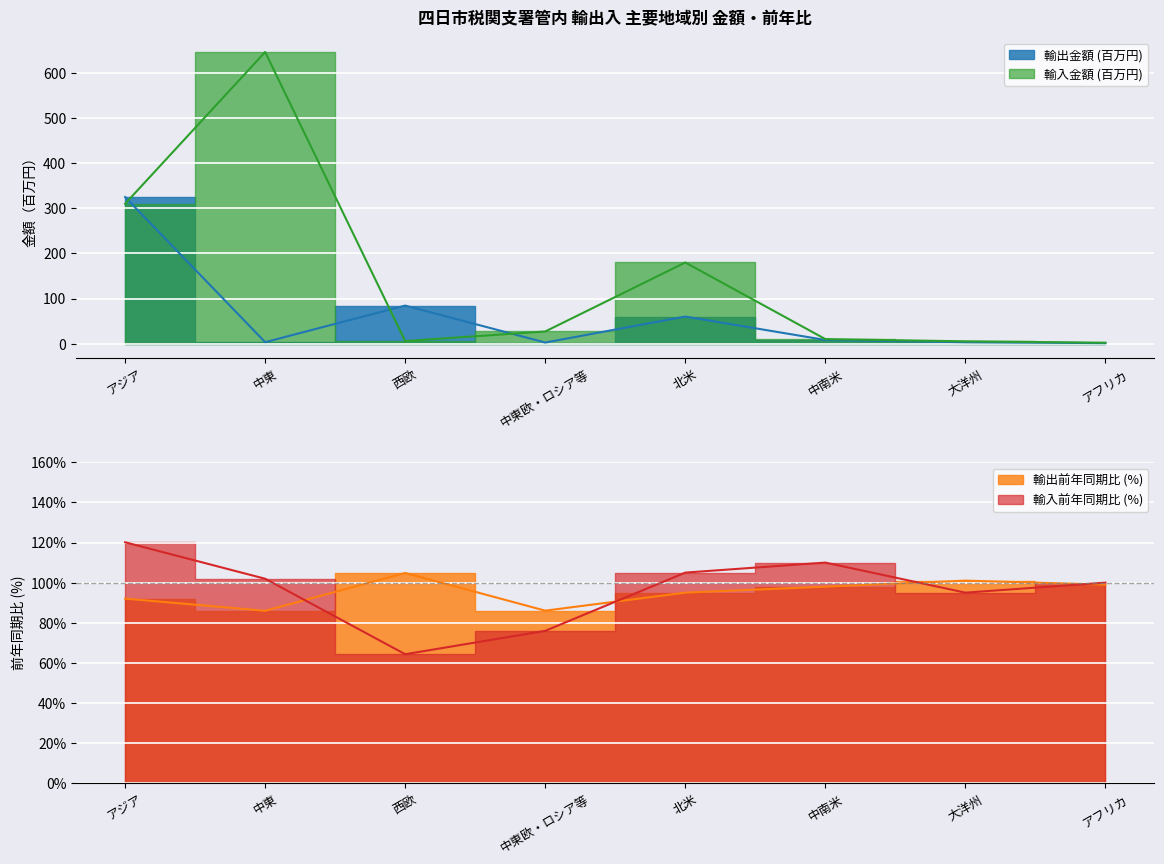

What is the value of the 輸出前年比 point at the 2nd from the left?

86.0